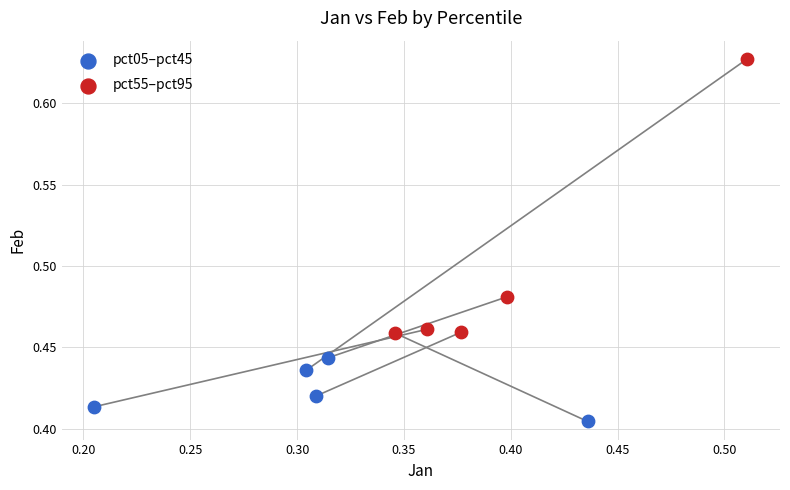

Which series contains the lowest Y value?

pct05–pct45